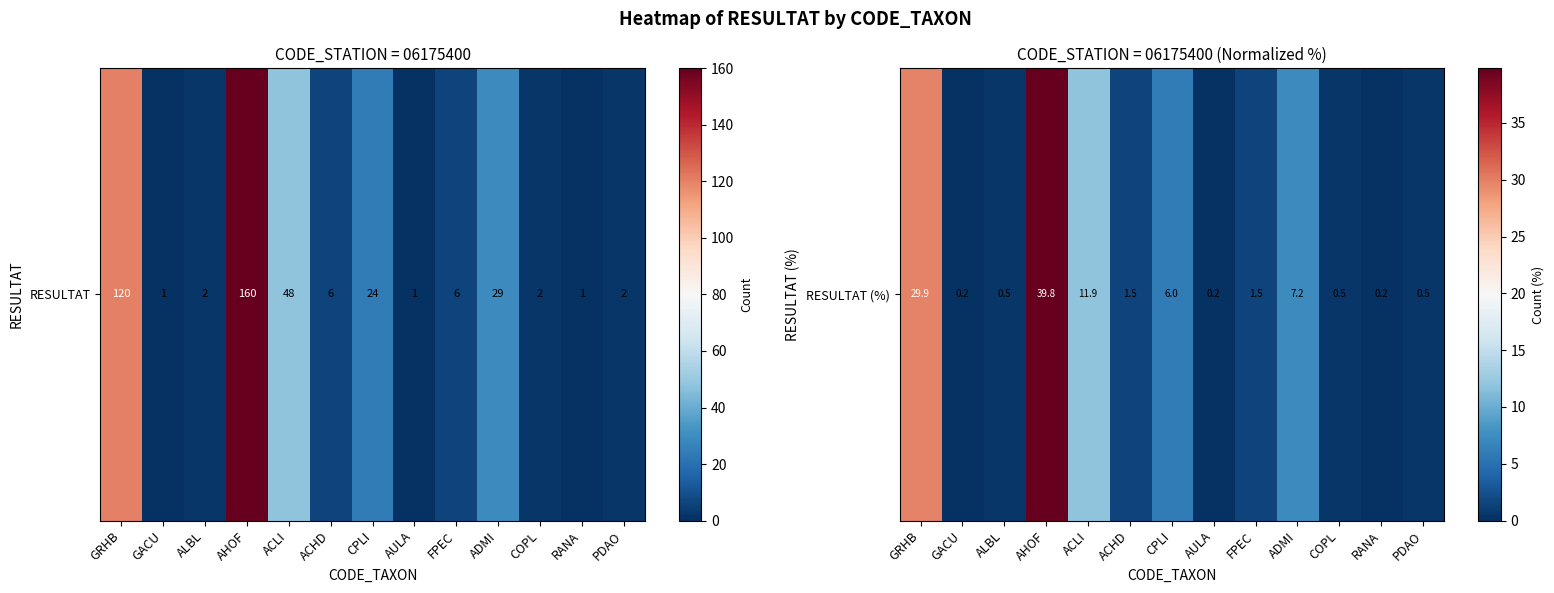

Reading left to right, extract all data points from this chart.

29.9	0.2	0.5	39.8	11.9	1.5	6.0	0.2	1.5	7.2	0.5	0.2	0.5